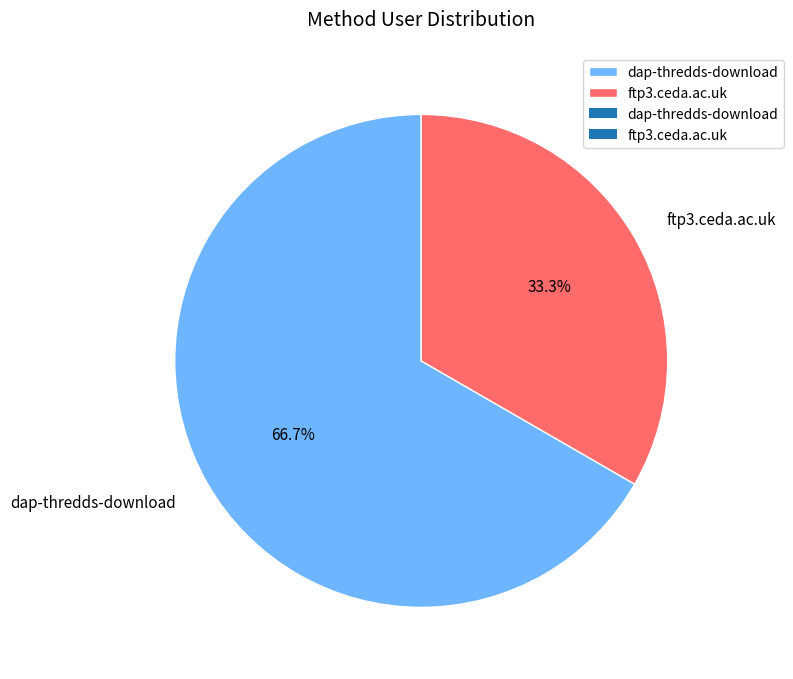

Is there any slice that represents more than half of the pie?

Yes